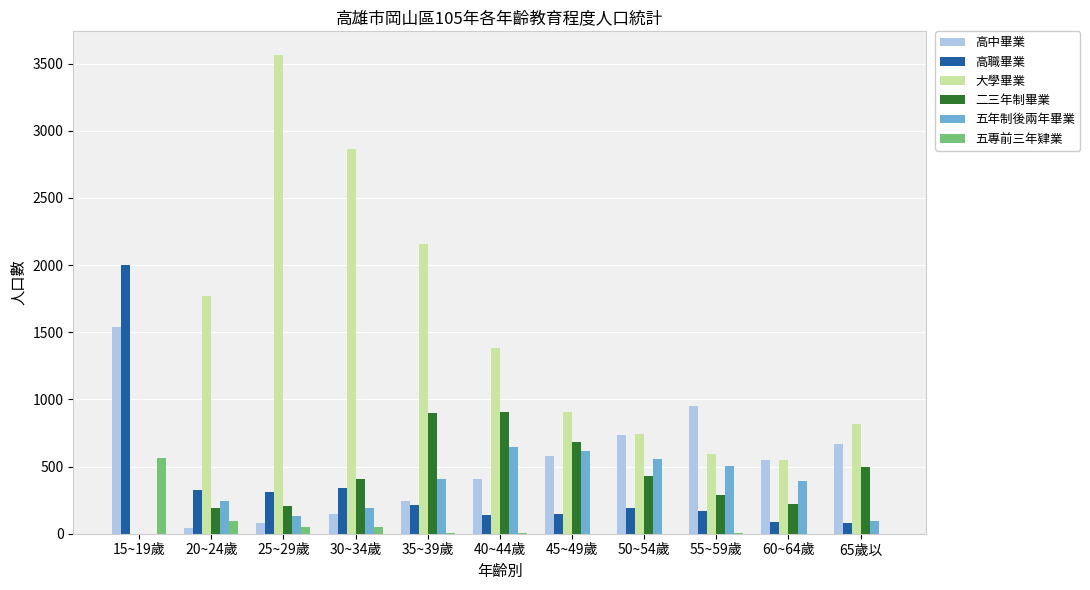

Is the value of 五專前三年肄業 at 40~44歲 greater than the value of 高中畢業 at 65歲以?

No